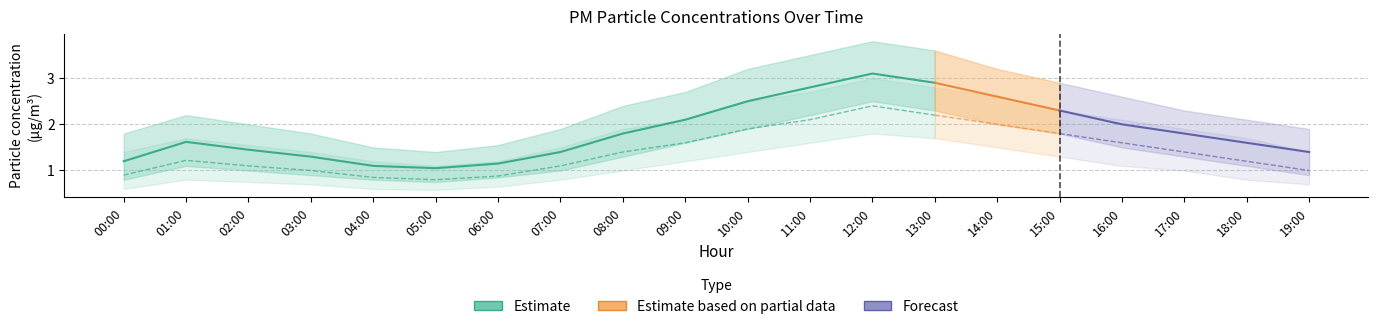

What is the difference between the second highest and minimum values in the P1 series?

1.8